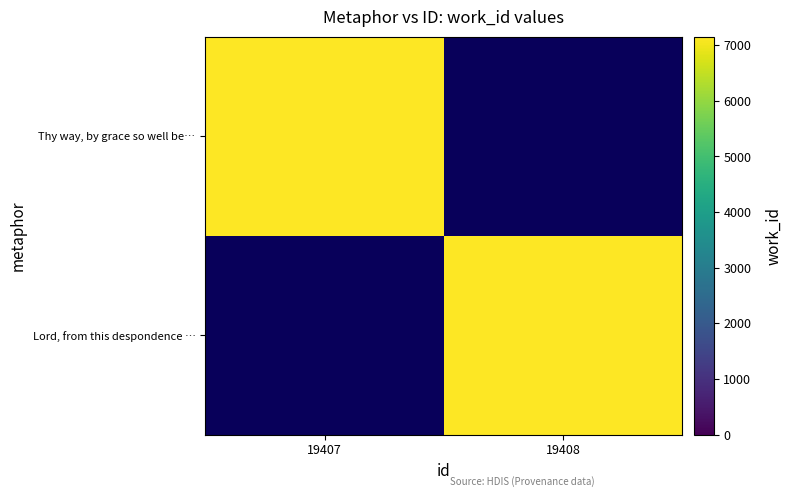

How many categories are shown in the chart?

2